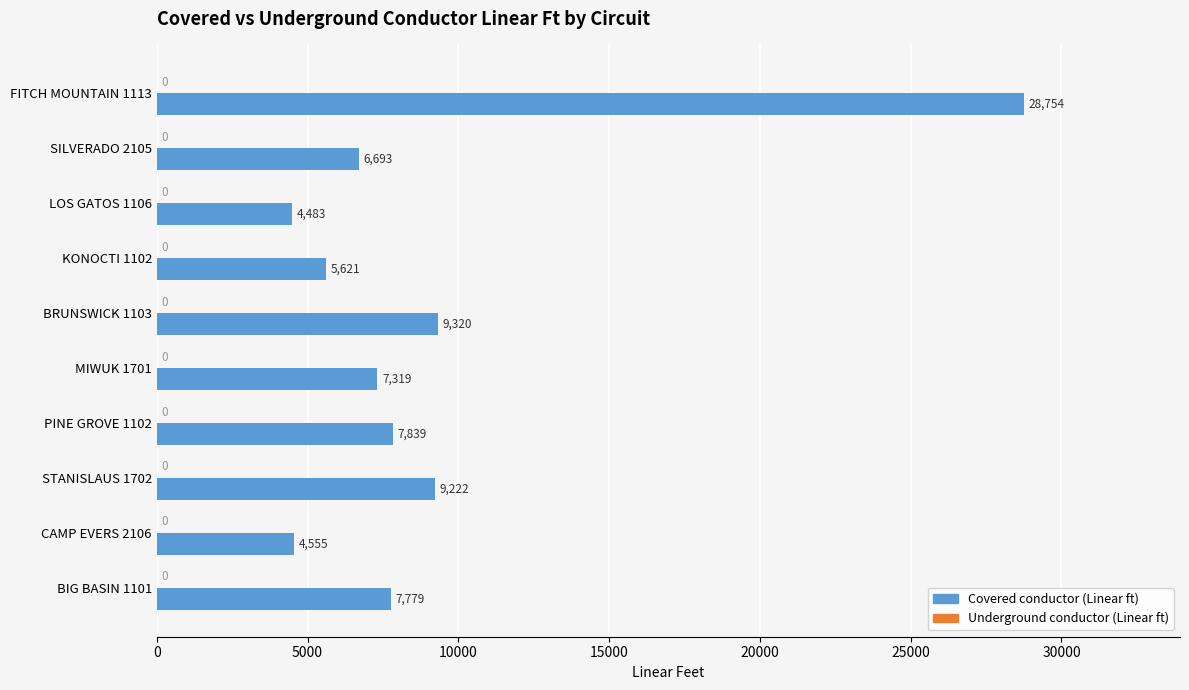

Reading top to bottom, transcribe all the data shown in this chart.

FITCH MOUNTAIN 1113=28754	SILVERADO 2105=6693	LOS GATOS 1106=4483	KONOCTI 1102=5621	BRUNSWICK 1103=9320	MIWUK 1701=7319	PINE GROVE 1102=7839	STANISLAUS 1702=9222	CAMP EVERS 2106=4555	BIG BASIN 1101=7779